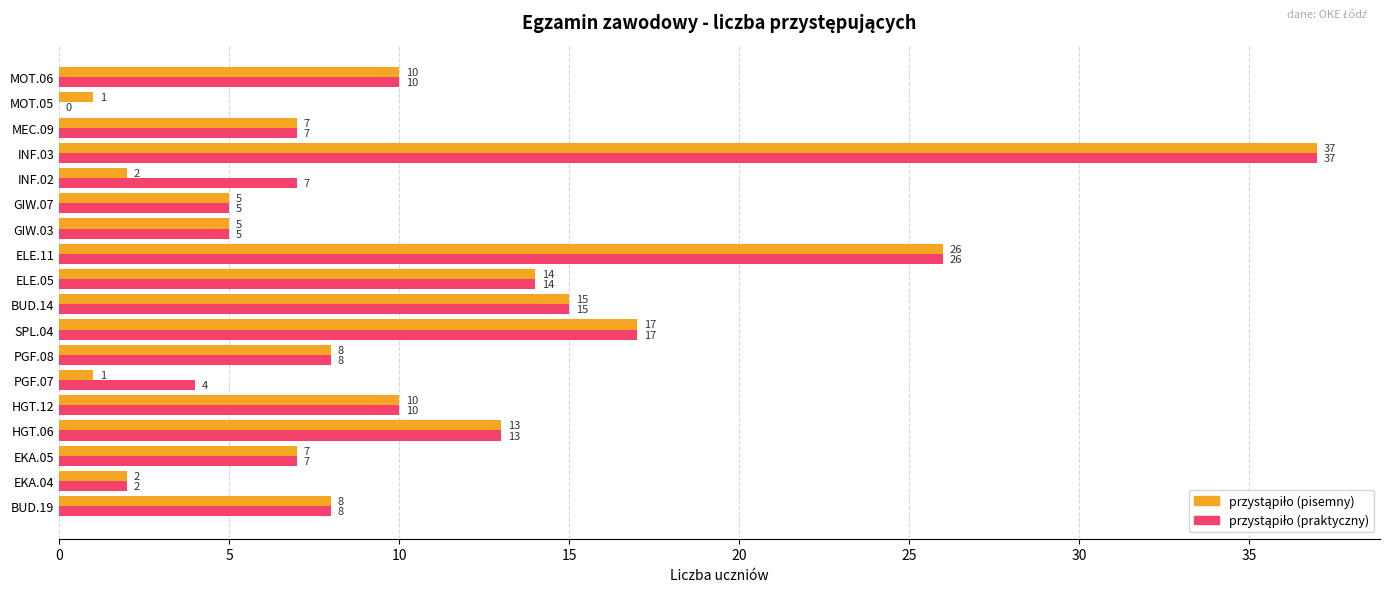

What is the total value across all series at MOT.06?

20